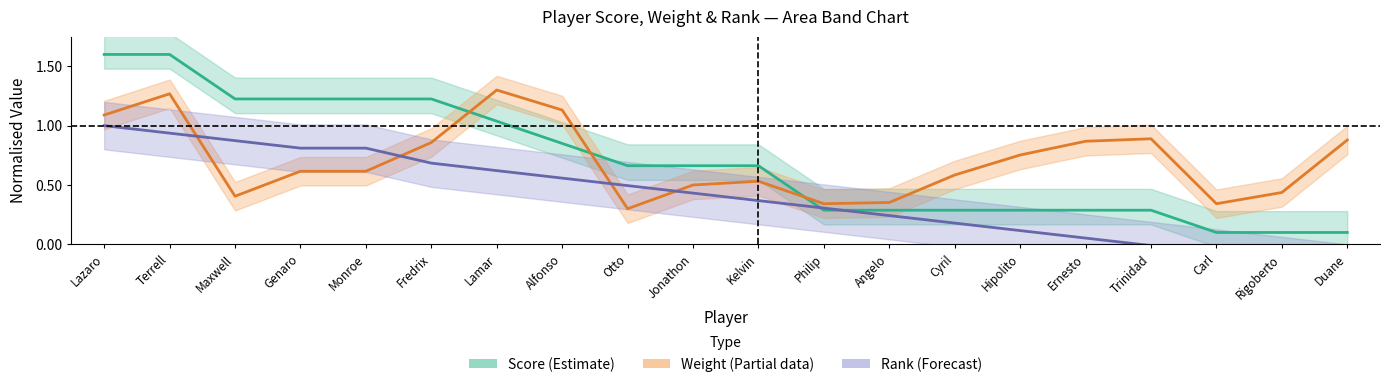

What is the sum of the Score values at Lazaro and Trinidad?

1.9